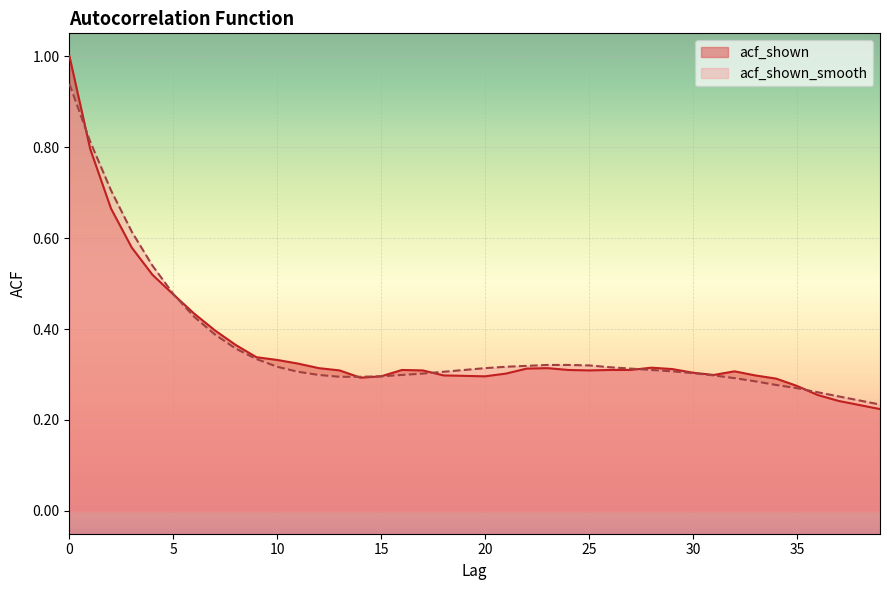

Rank the series at 12 from highest to lowest value.

acf_shown, acf_shown_smooth